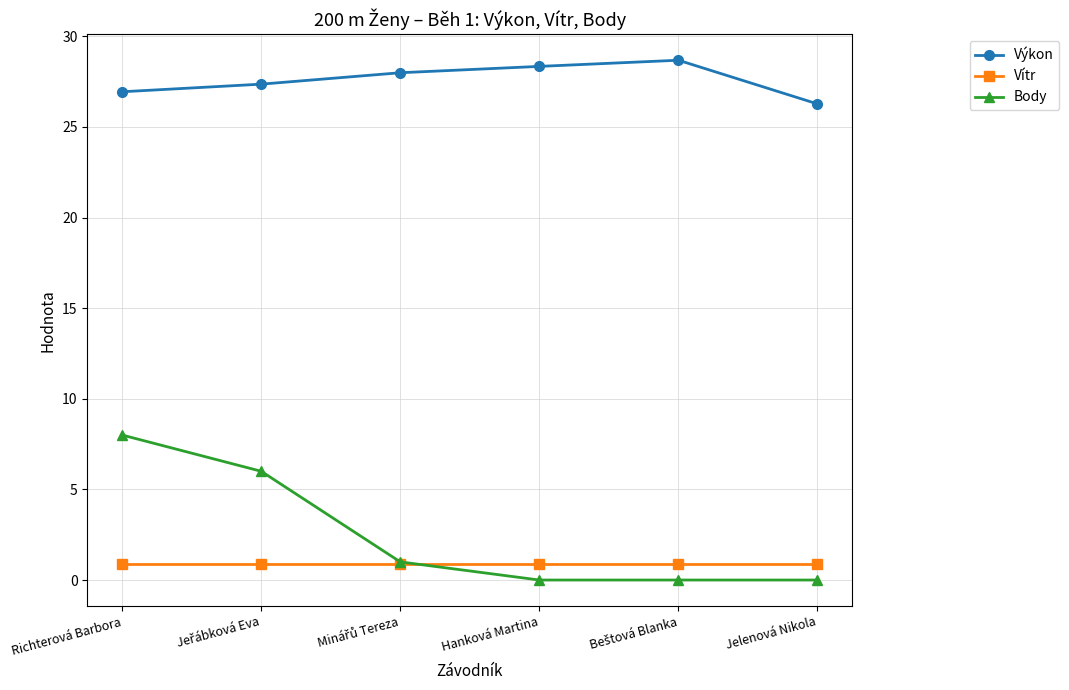

True or false: Body has a value of 0.0 at Hanková Martina.

True